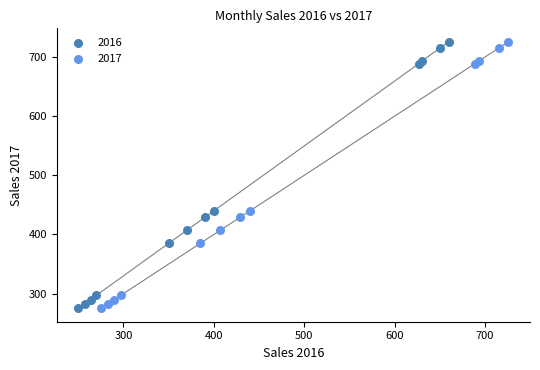

What are all the series names shown in the legend?

2016, 2017